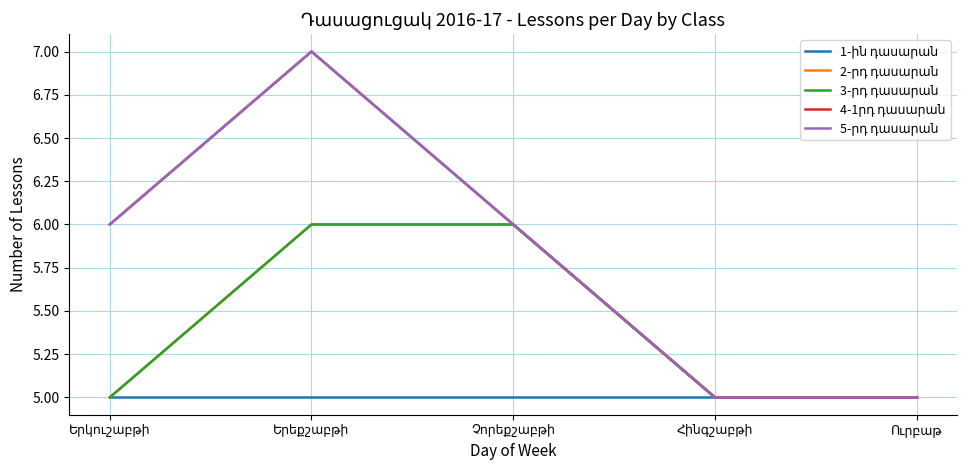

Does the chart have visible grid lines?

Yes